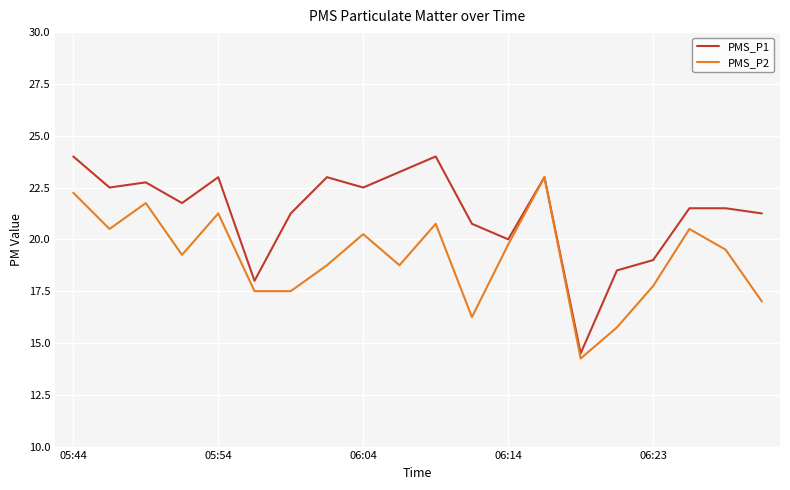

Rank the series by their average value, from highest to lowest.

PMS_P1, PMS_P2